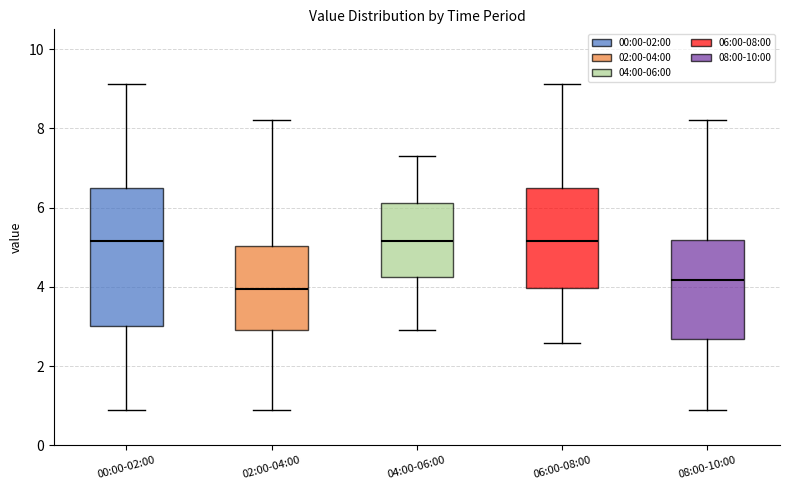

Where is the upper edge of the box for 02:00-04:00 on the y-axis? The values are not printed on the chart, so give them approximately, as read against the axis.

5.0